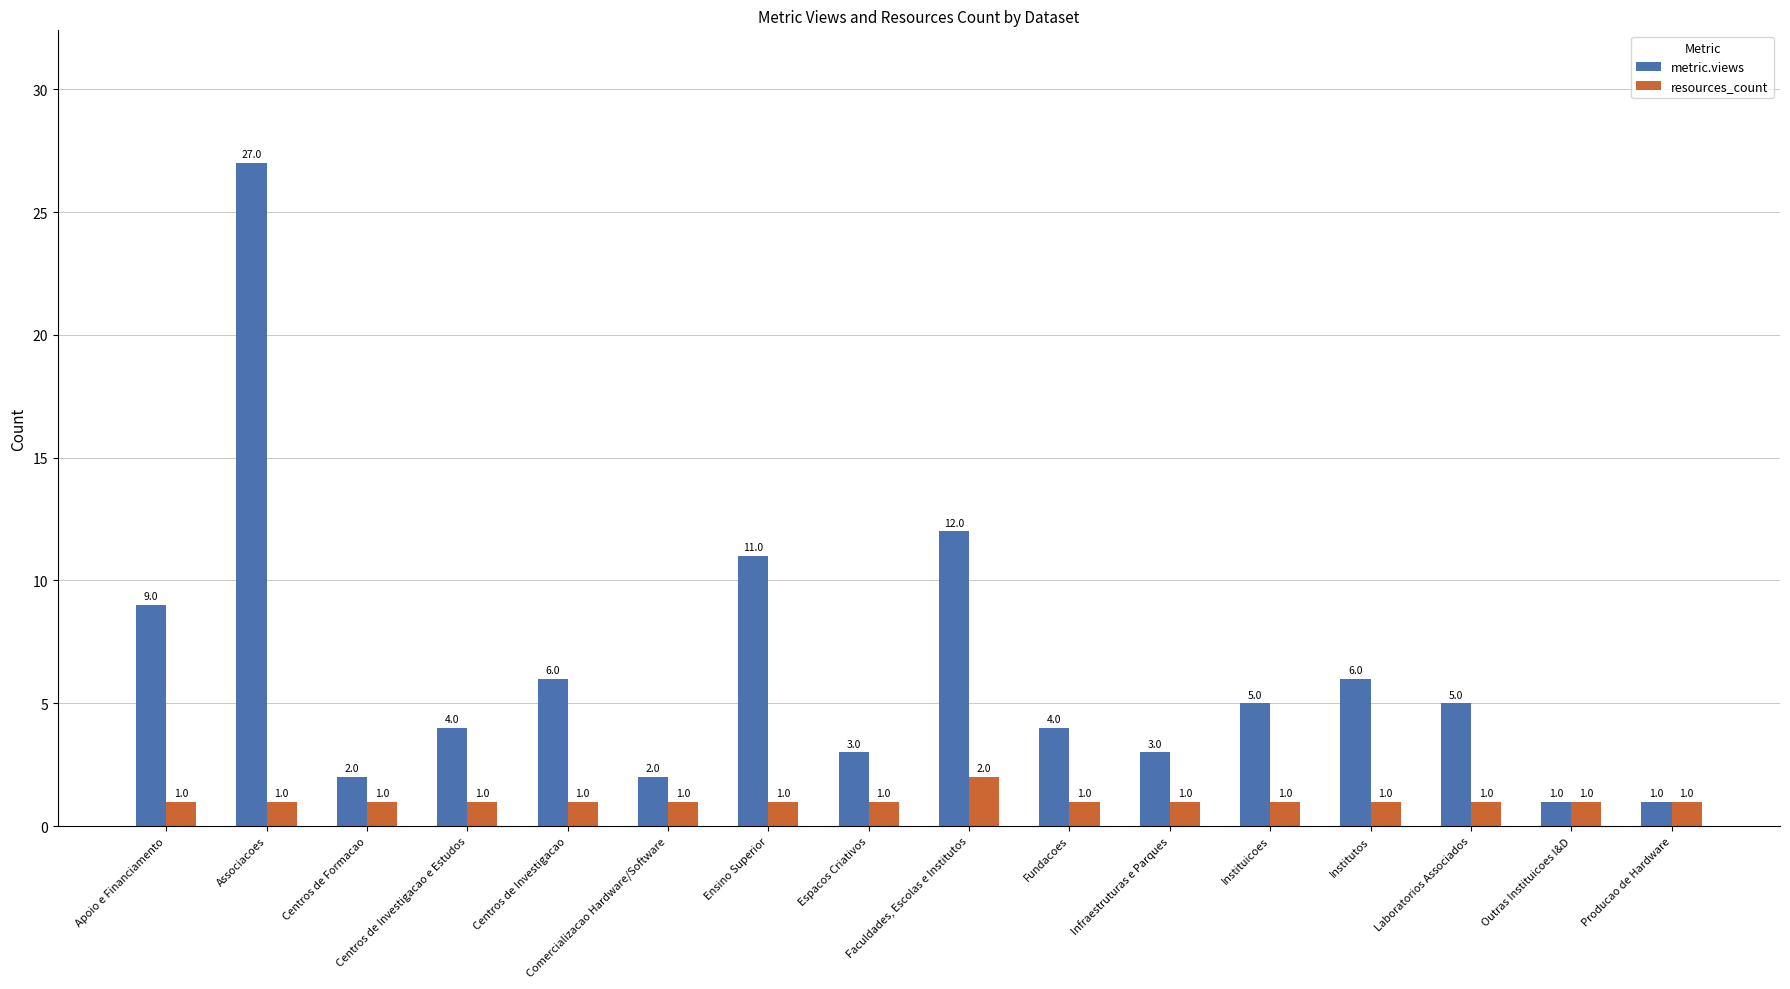

Where is metric.views nearest to the value 14?

Faculdades, Escolas e Institutos